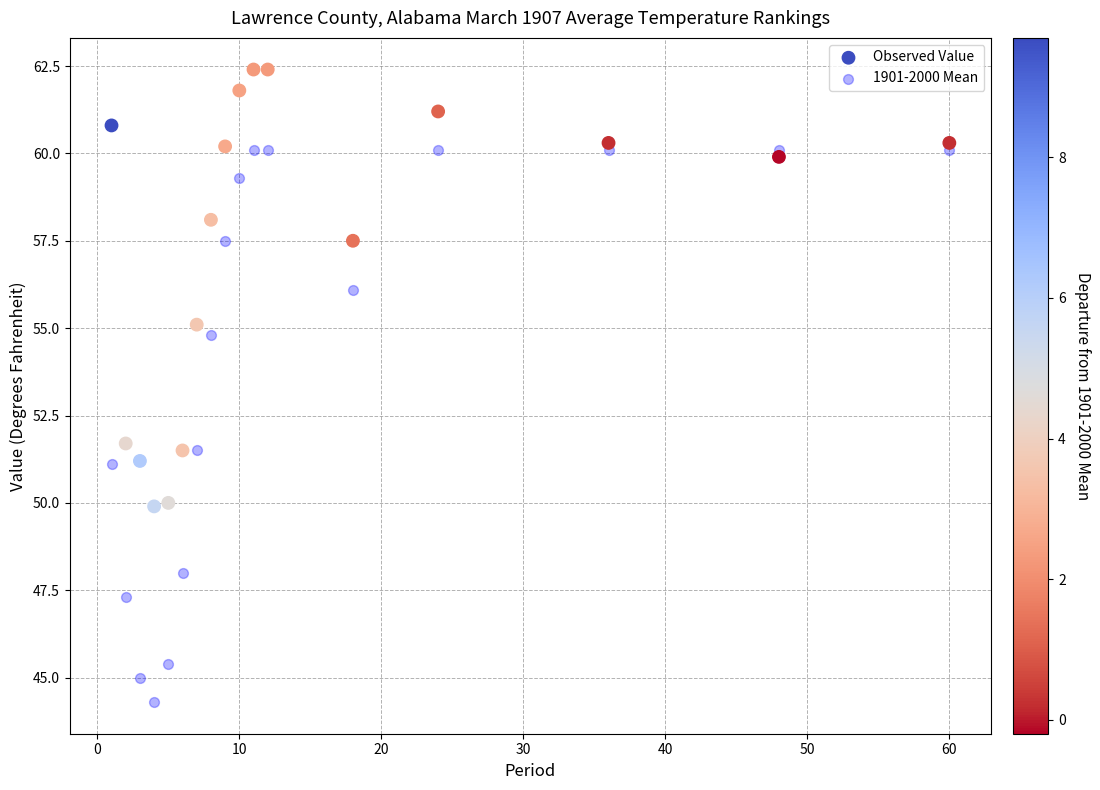

Across all data points, what is the range of X values (max minus min)?

59.0